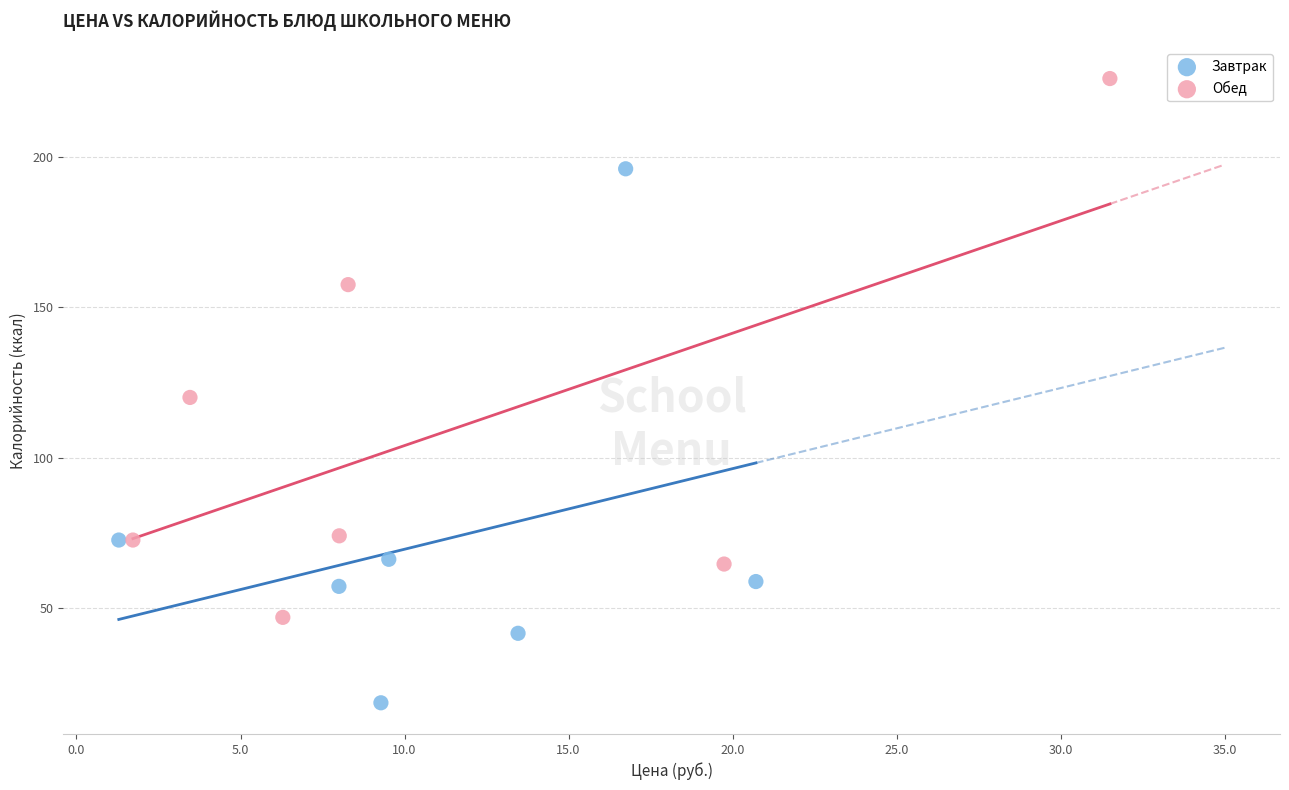

Which series reaches the maximum Y coordinate?

Обед